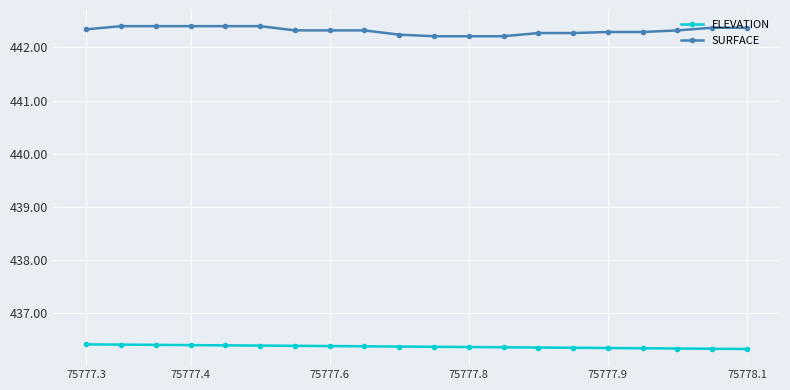

What is the value of the SURFACE point at the 10th from the left?

442.2